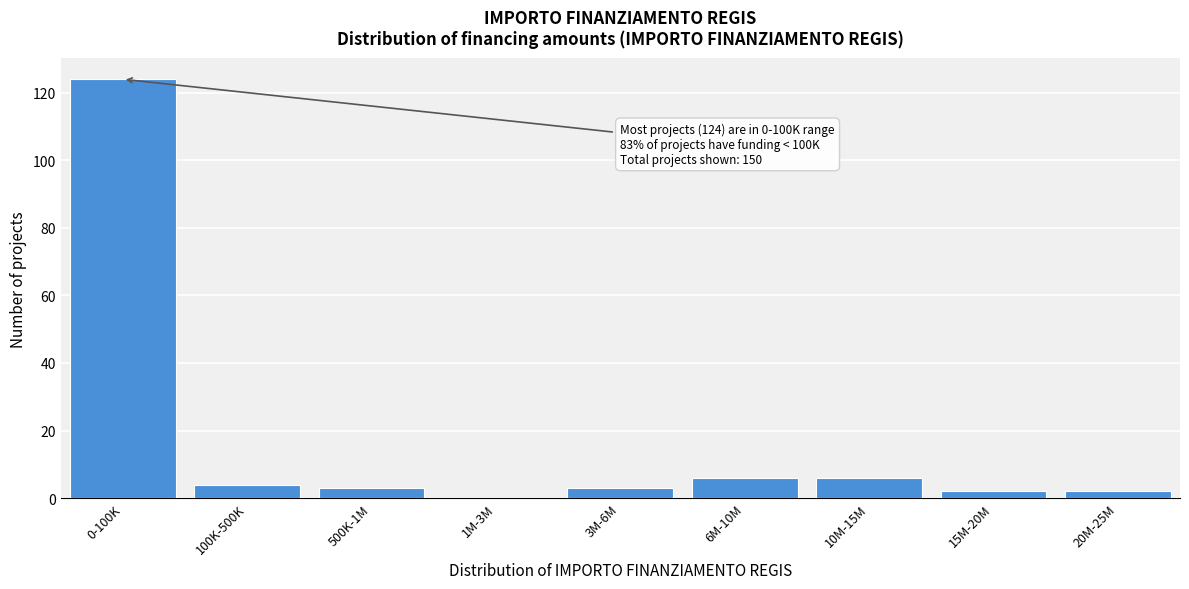

Reading left to right, list all the values displayed in this chart.

0-100K=124	100K-500K=4	500K-1M=3	1M-3M=0	3M-6M=3	6M-10M=6	10M-15M=6	15M-20M=2	20M-25M=2